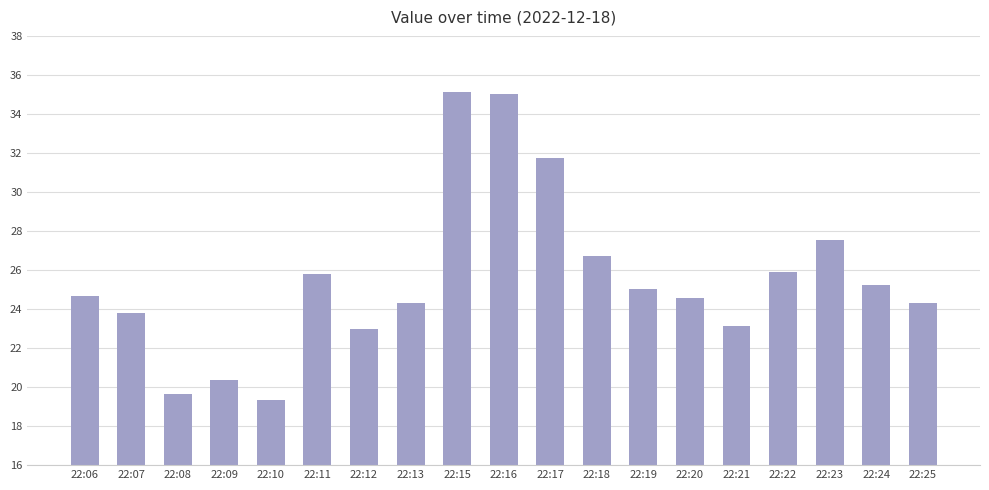

What is the greatest value displayed?

35.1